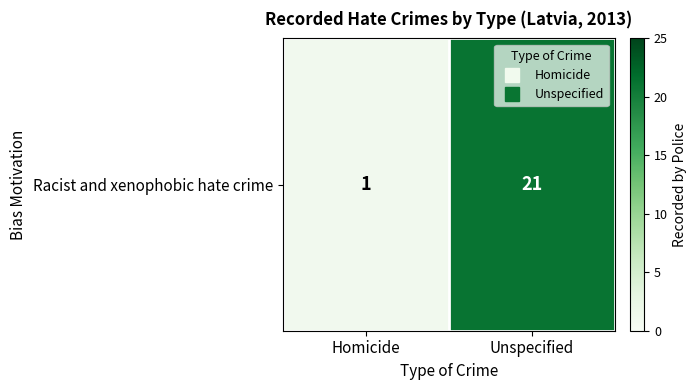

What is the difference between the maximum and minimum values?

20